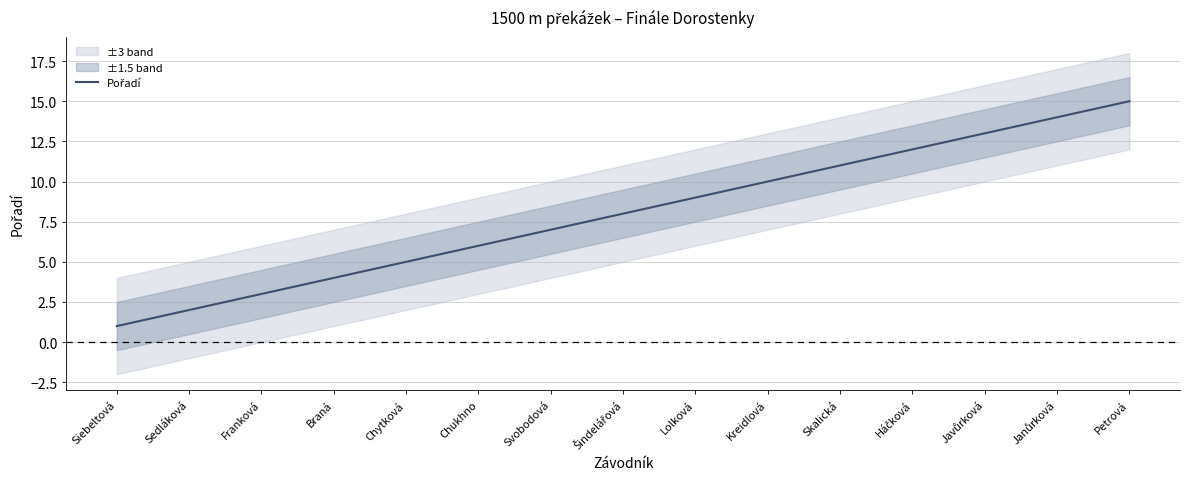

List the labels in order of value, smallest first.

Siebeltová, Sedláková, Franková, Braná, Chytková, Chukhno, Svobodová, Šindelářová, Lolková, Kreidlová, Skalická, Háčková, Javůrková, Janůrková, Petrová